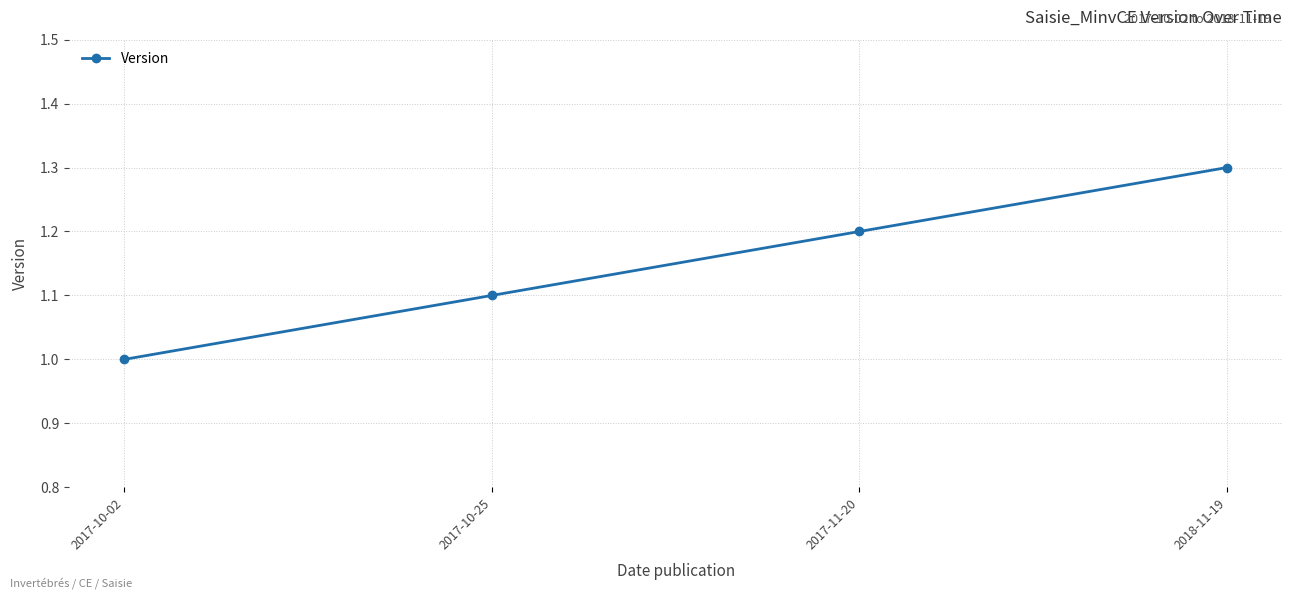

Count the values in the range 1 to 2.

4